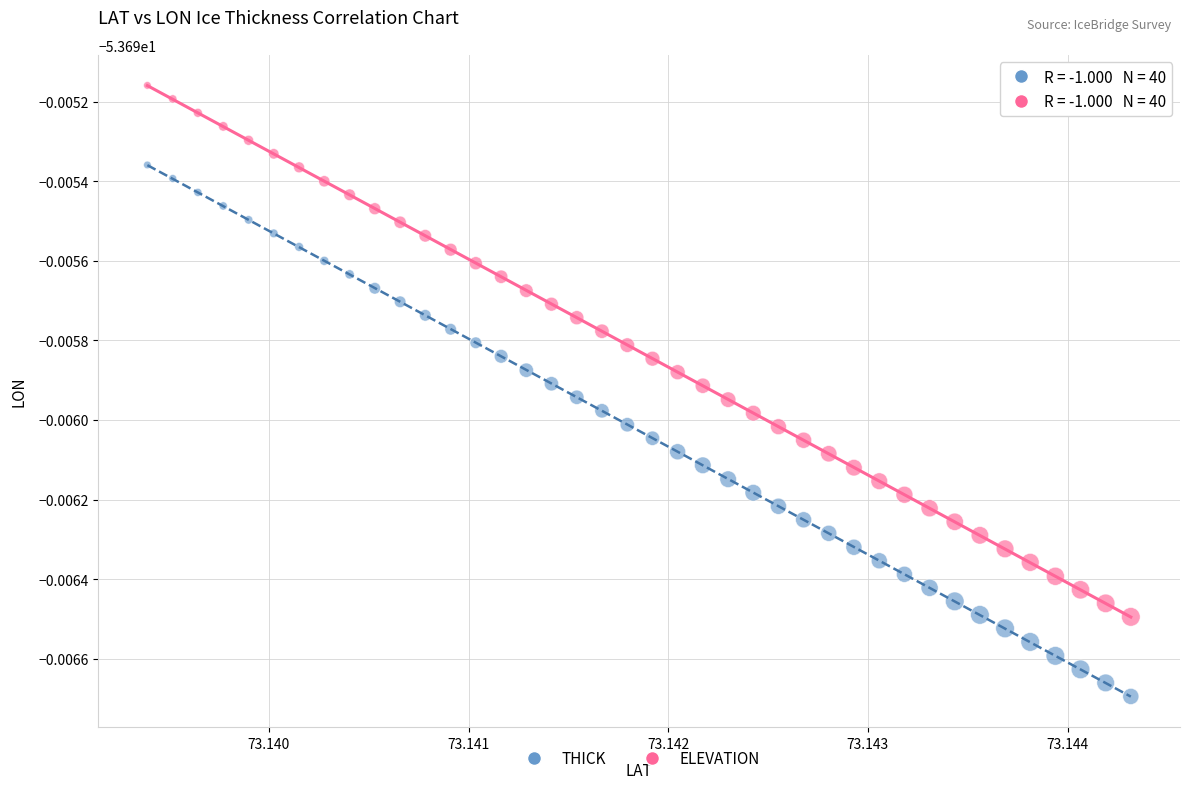

Which series reaches the maximum Y coordinate?

ELEVATION